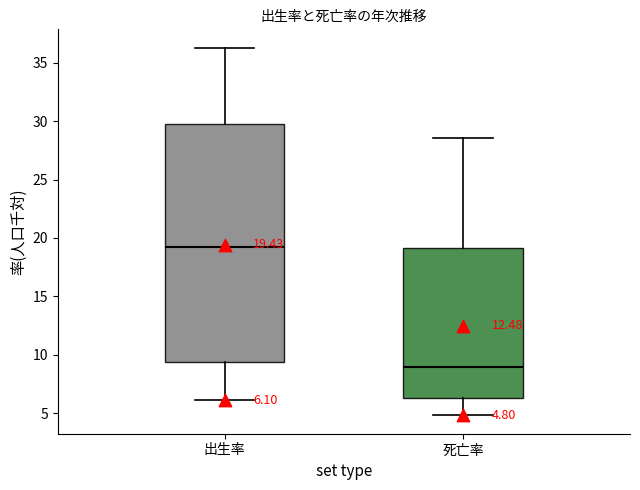

Which box's median line is the highest?

出生率